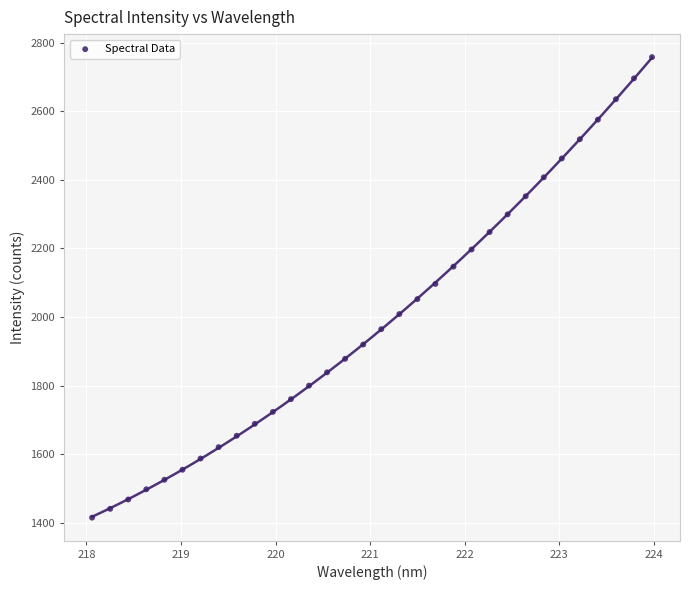

What is the range of Y values (max minus min)?

1341.9